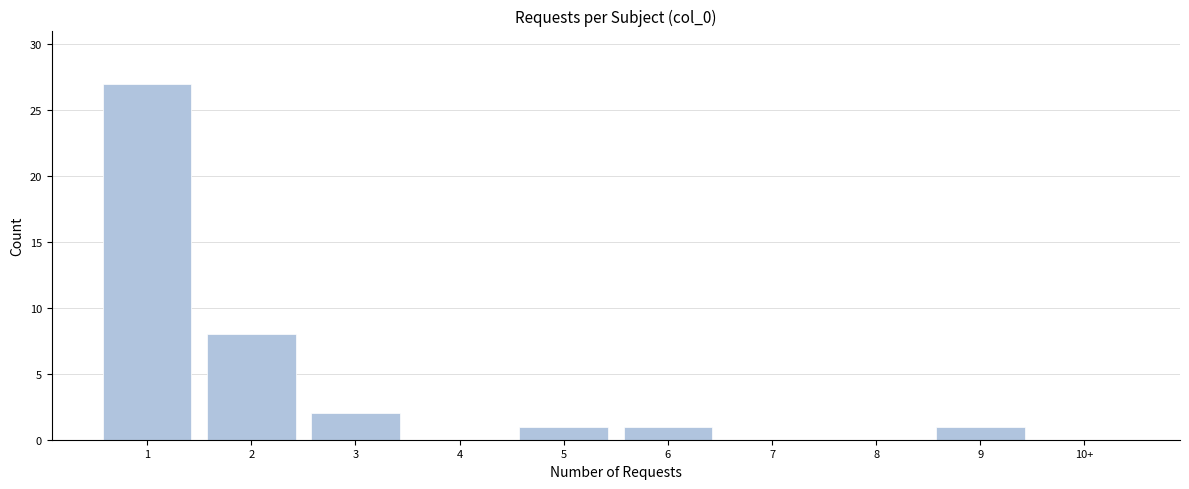

Reading right to left, list all the values displayed in this chart.

10+=0	9=1	8=0	7=0	6=1	5=1	4=0	3=2	2=8	1=27